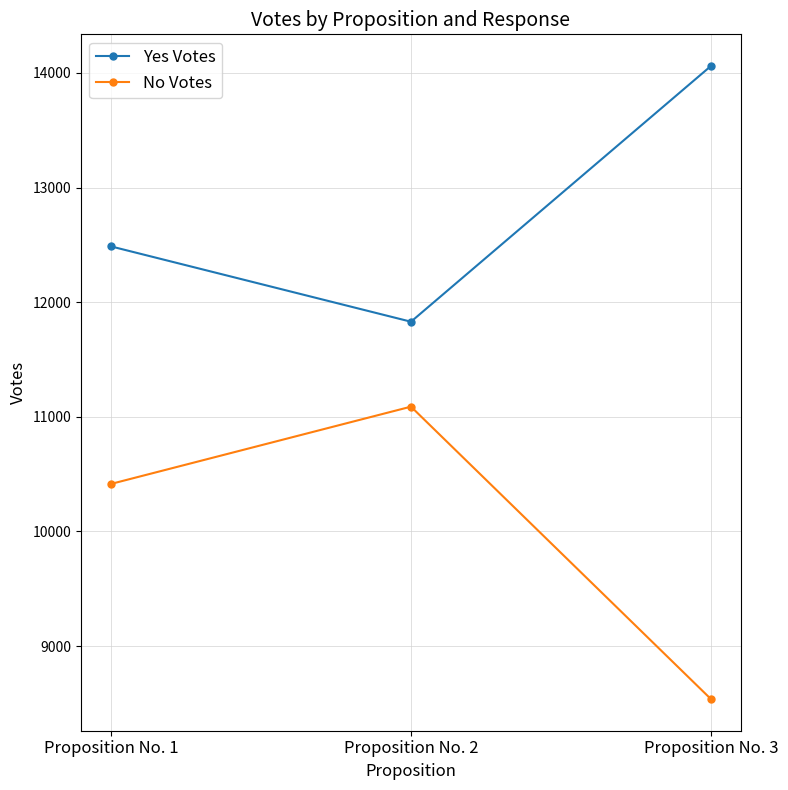

What is the maximum value shown in the chart?

14061